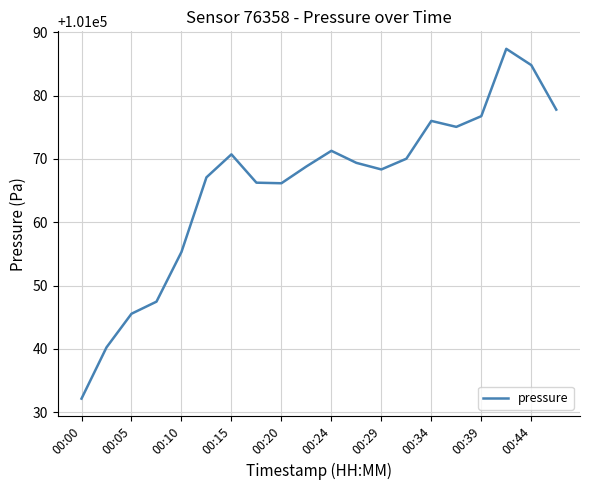

What is the smallest value displayed?

101032.2